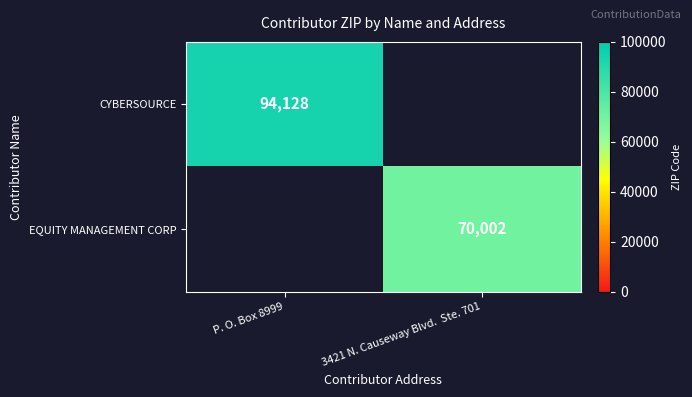

What is the greatest value displayed?

94128.0